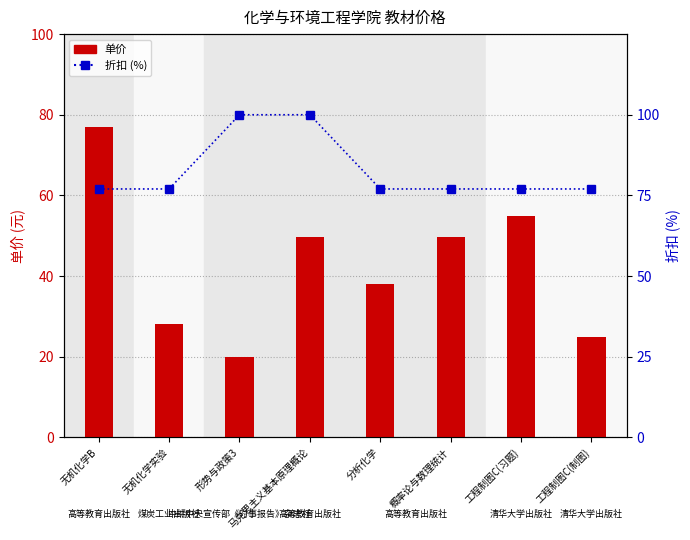

Which series has the largest range (max minus min)?

单价